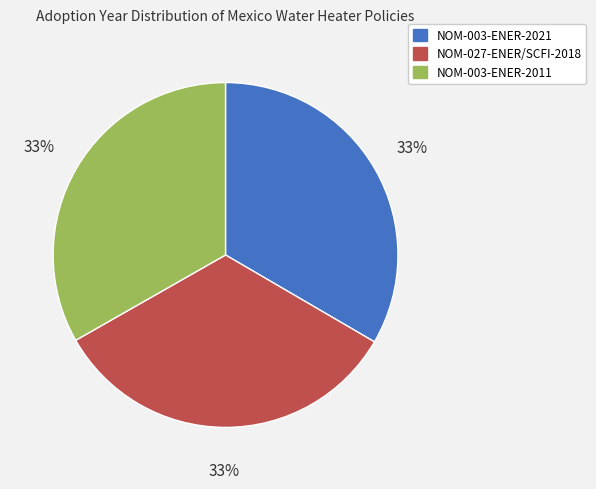

Is the sum of NOM-003-ENER-2011 and NOM-003-ENER-2021 greater than half?

Yes